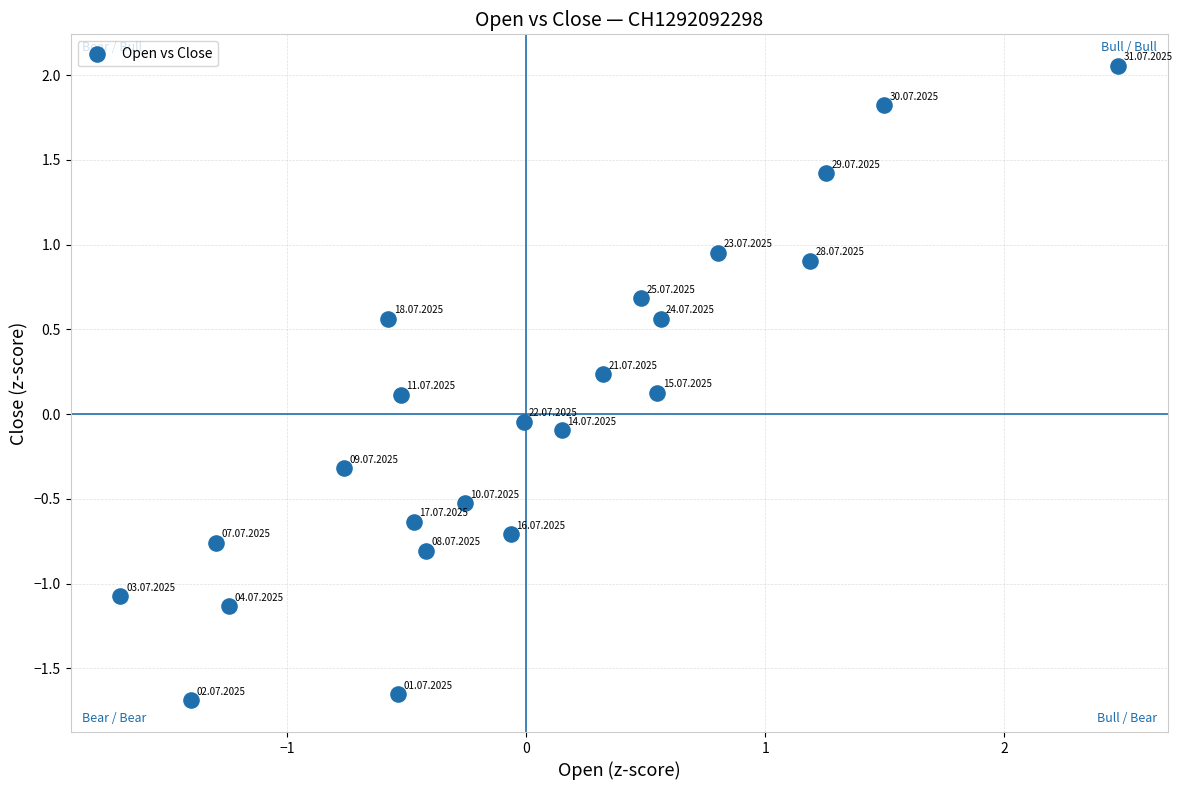

What is the range of X values (max minus min)?

4.2